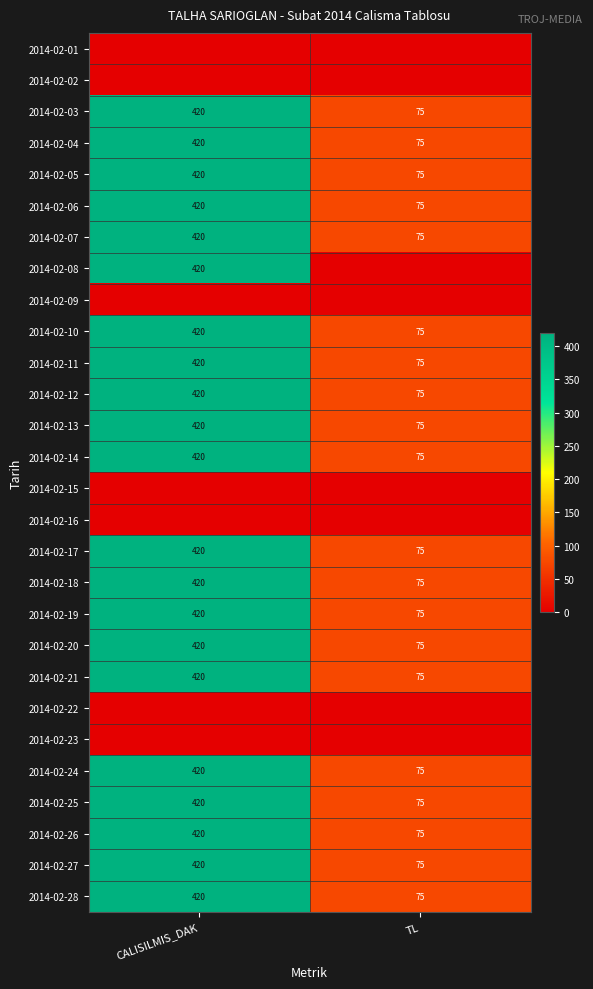

At which label does 2014-02-03 reach its peak?

CALISILMIS_DAK